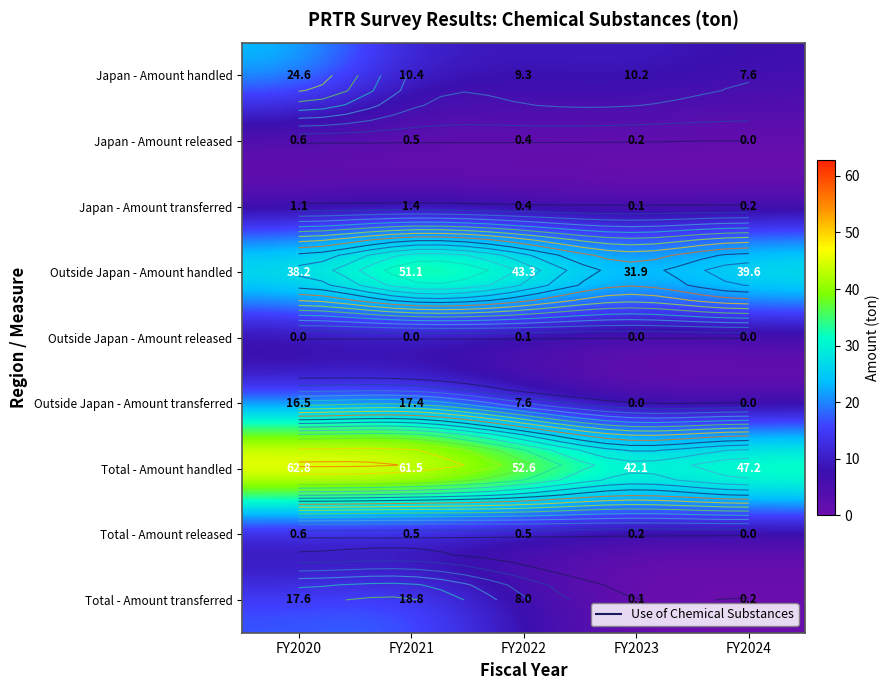

How many series are shown in this chart?

9